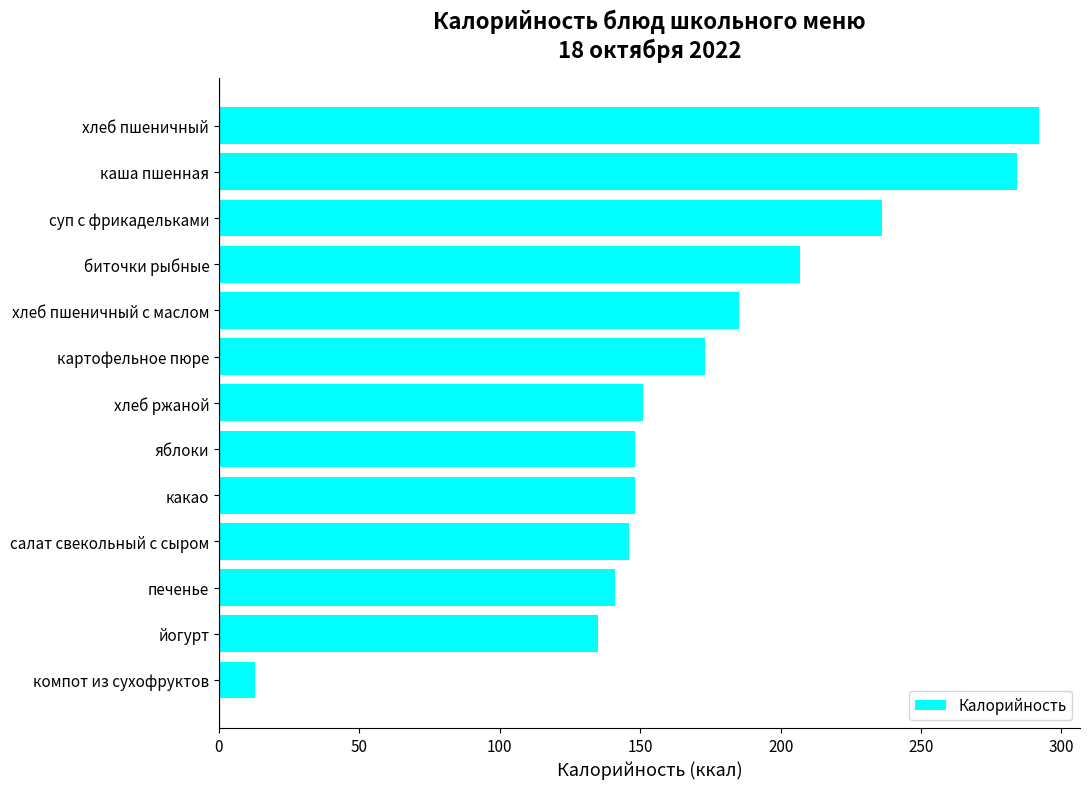

What is the greatest value displayed?

292.0